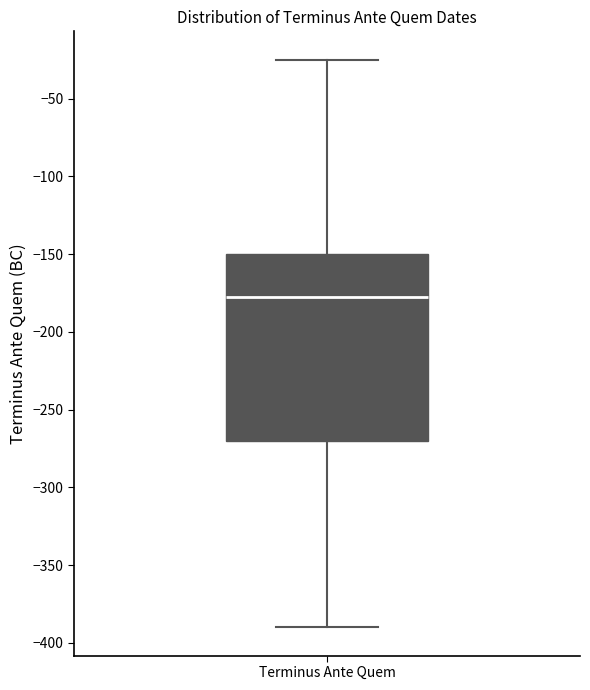

Transcribe this box plot: give where the median line is, the range the box spans, and where the two whiskers end, as read against the y-axis. The values are not printed on the chart, so give them approximately, as read against the axis.

median -175, box -270 to -150, whiskers -390 to -25